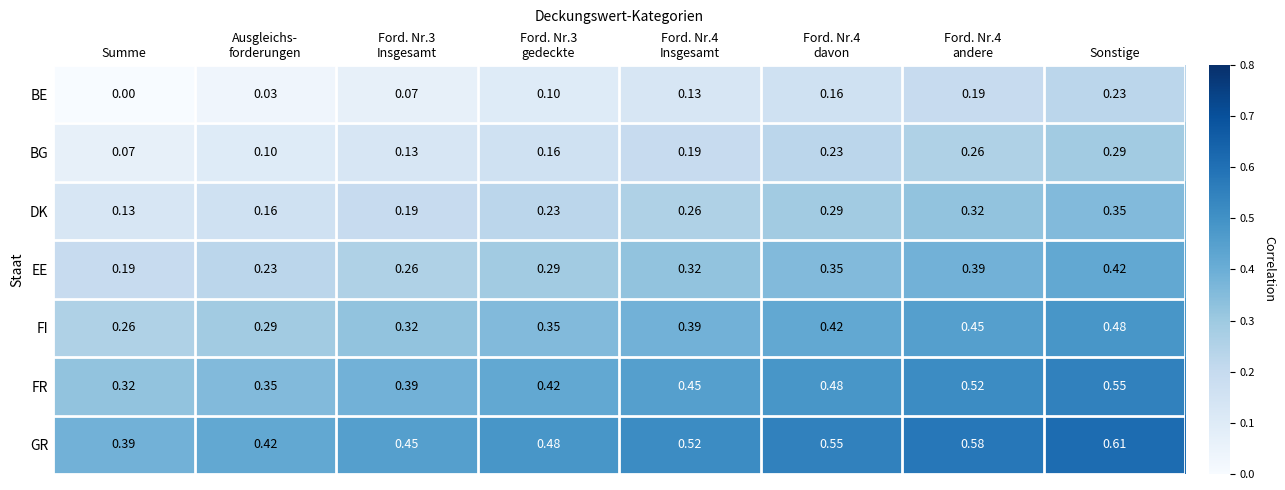

Which label corresponds to the smallest value in the chart?

Summe